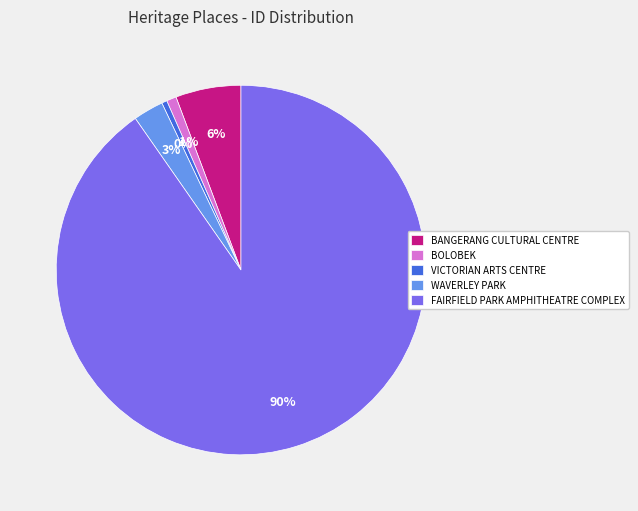

To the nearest percent, what is the difference between the largest and smallest slice percentages?

90%